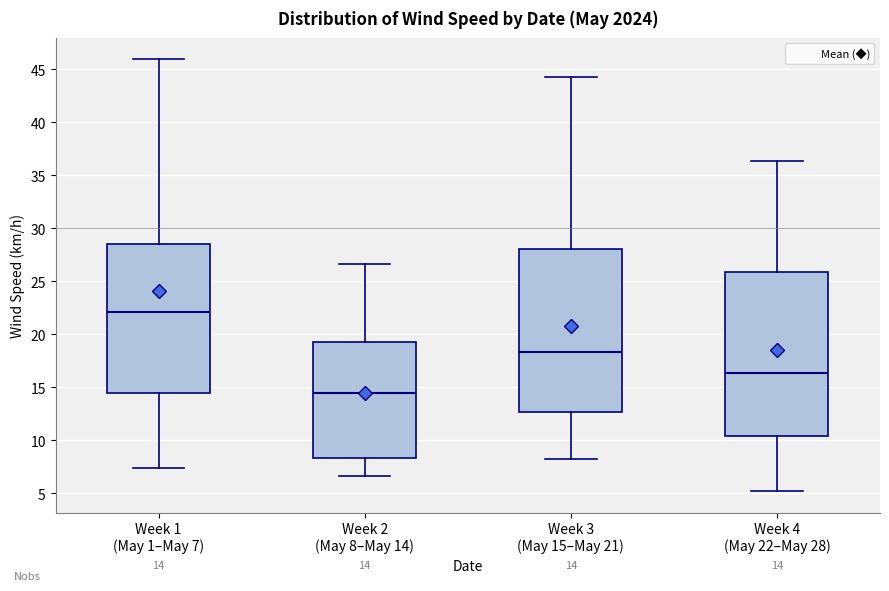

Which box's median line is the lowest?

Week 2 (May 8–May 14)